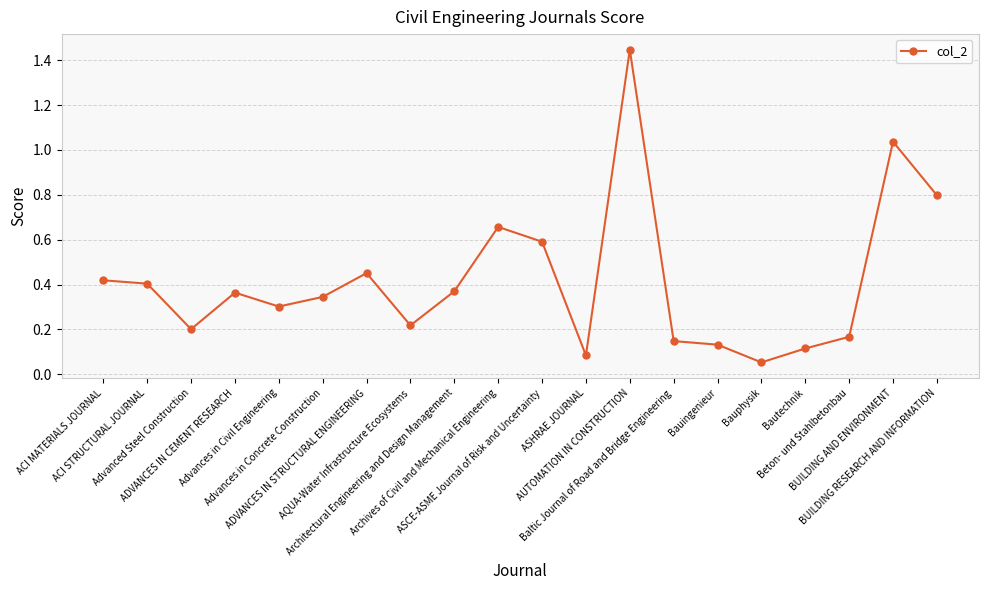

What is the sum of all values?

8.3